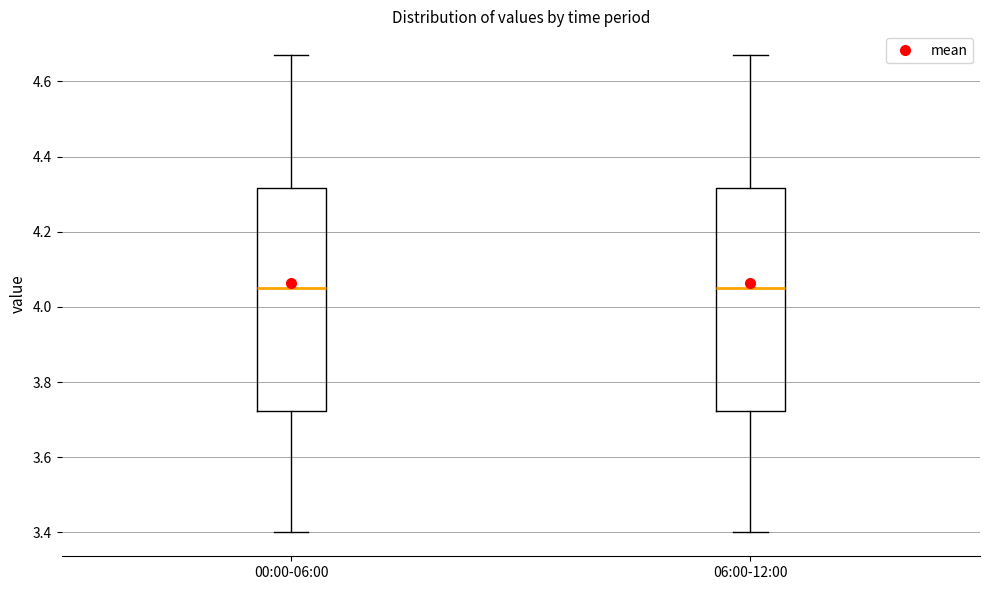

Reading left to right, read every box against the y-axis: the position of its median line, the range the box covers, and the ends of its whiskers. The values are not printed on the chart, so give them approximately, as read against the axis.

00:00-06:00: median 4.06, box 3.72 to 4.32, whiskers 3.40 to 4.68
06:00-12:00: median 4.06, box 3.72 to 4.32, whiskers 3.40 to 4.68